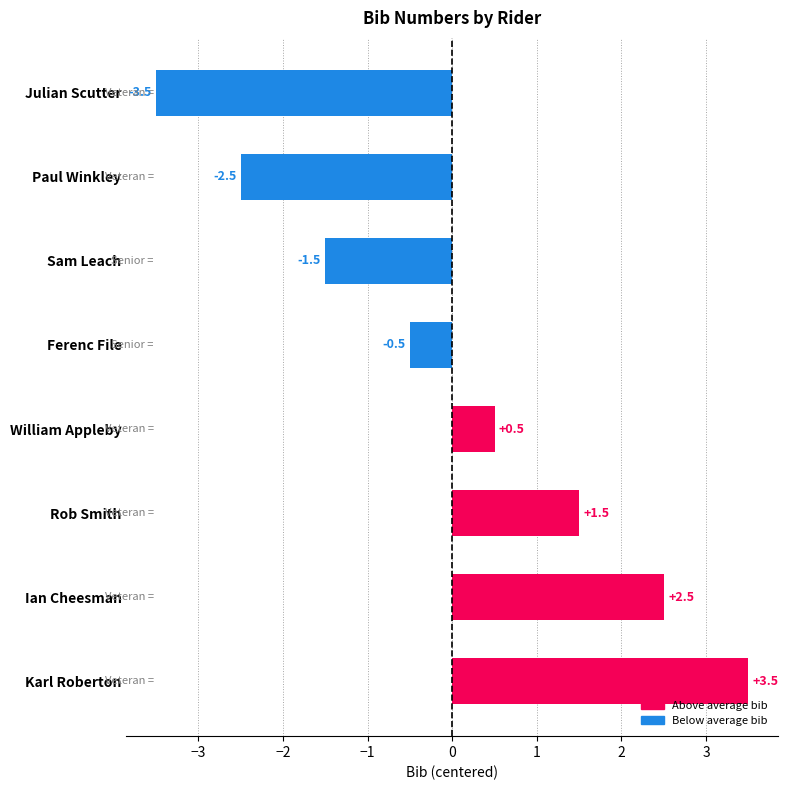

True or false: the data shows -3.5 at Julian Scutter.

True